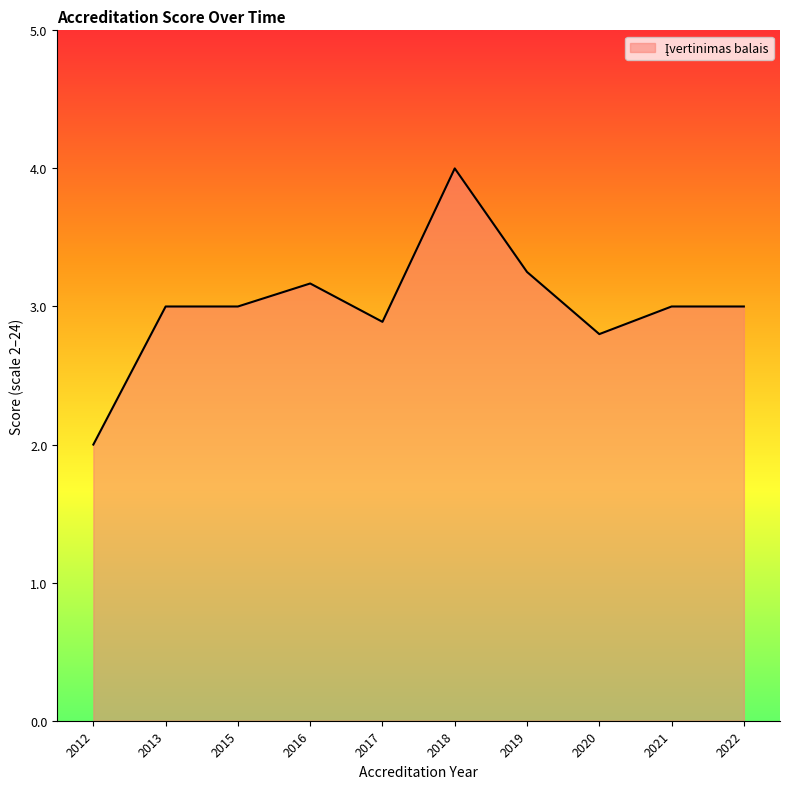

What is the difference between the maximum and minimum values?

2.0